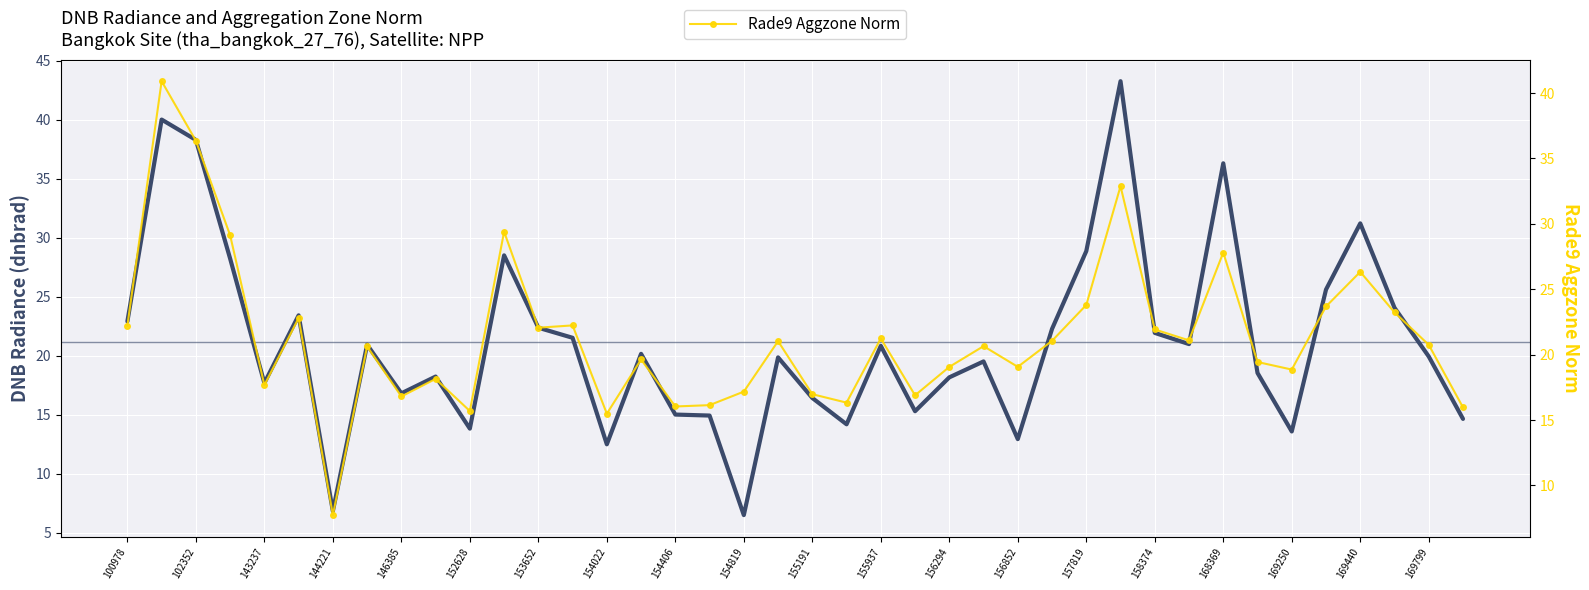

Which series ends up on top after the final intersection of Rade9 Aggzone Norm and DNB Radiance (dnbrad)?

Rade9 Aggzone Norm